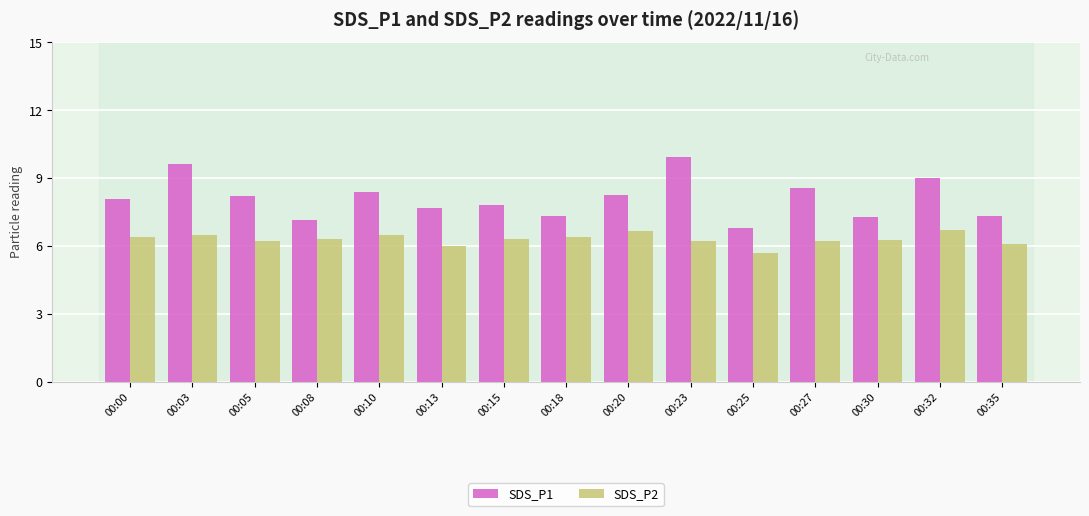

What is the total value across all series at 00:05?

14.4